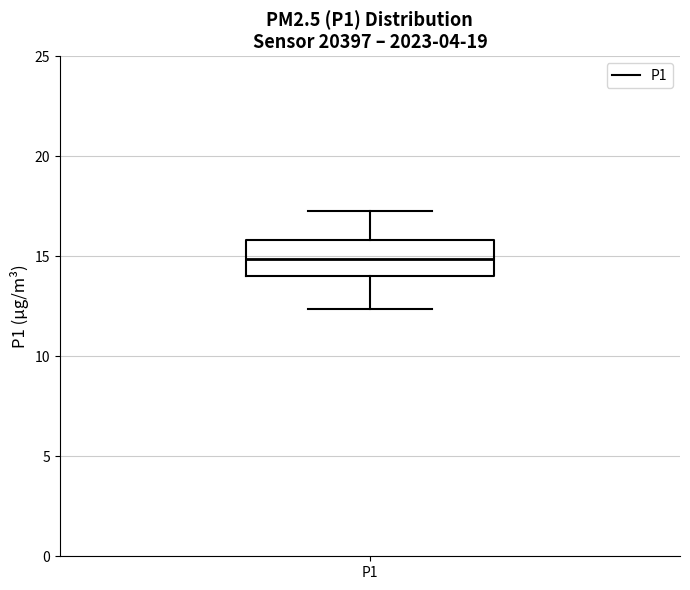

Read this box plot against the y-axis: the position of the median line, the range covered by the box, and the ends of both whiskers. The values are not printed on the chart, so give them approximately, as read against the axis.

median 15.0, box 14.0 to 16.0, whiskers 12.5 to 17.5